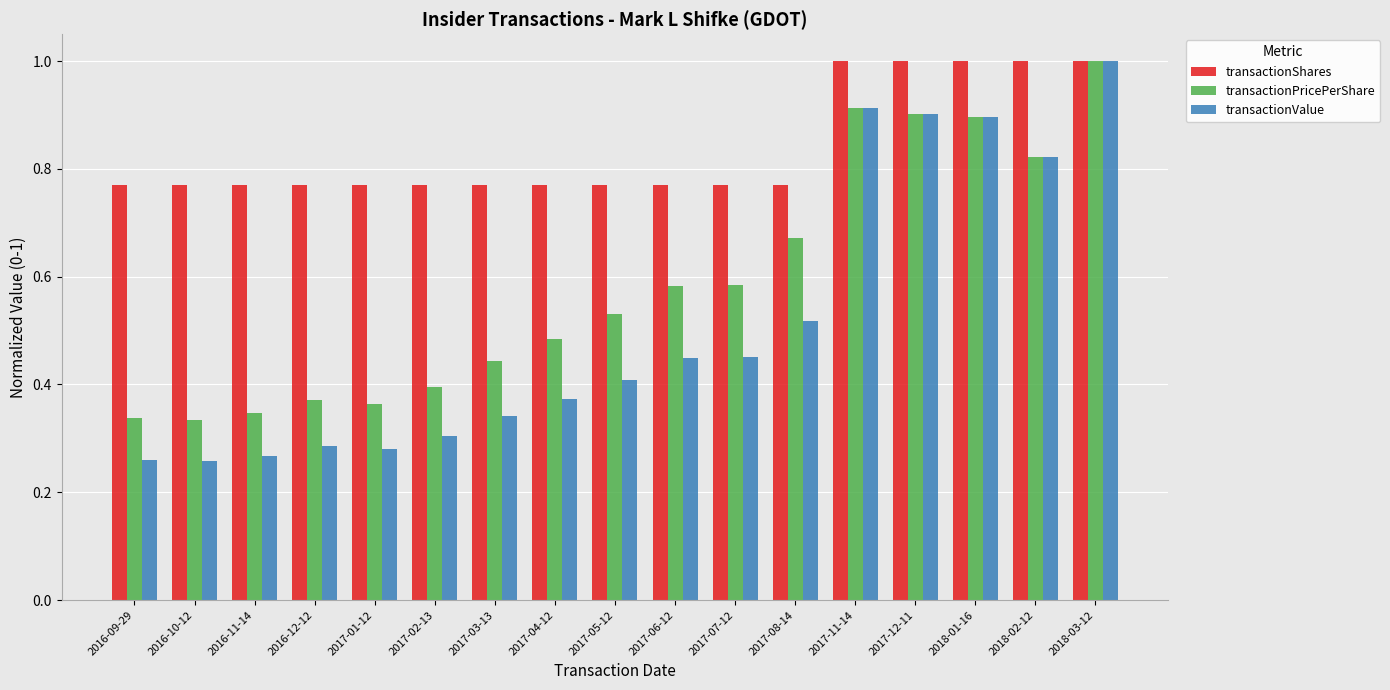

What is the label of the 6th bar from the left?

2017-02-13